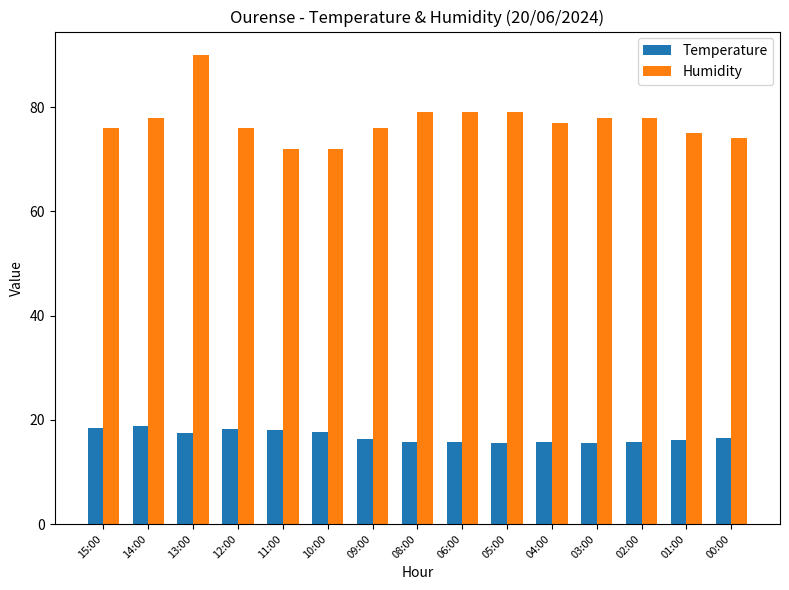

True or false: Temperature has a value of 15.6 at 03:00.

True